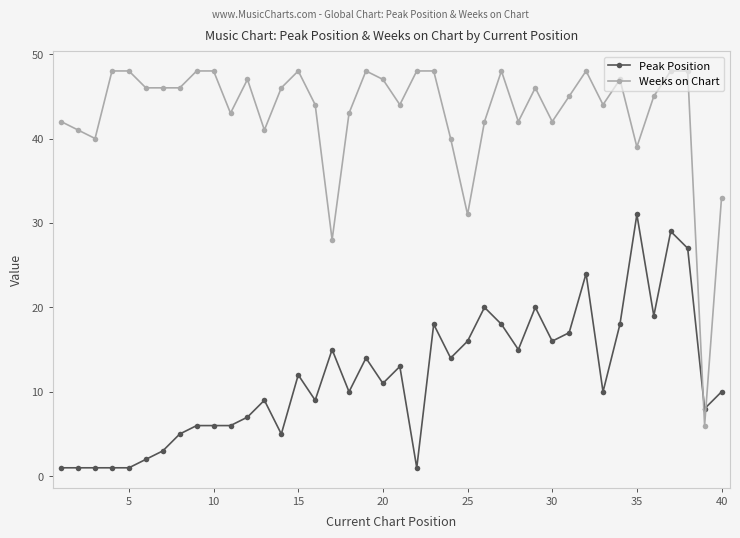

What is the difference between the second highest and second lowest values in the Peak Position series?

28